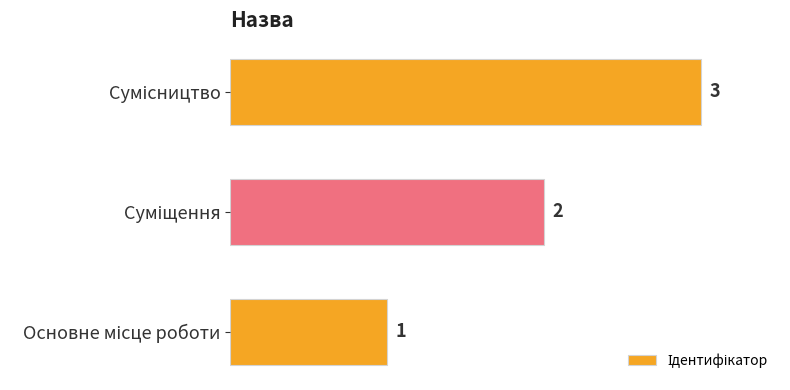

Count the values in the range 1 to 3.

3